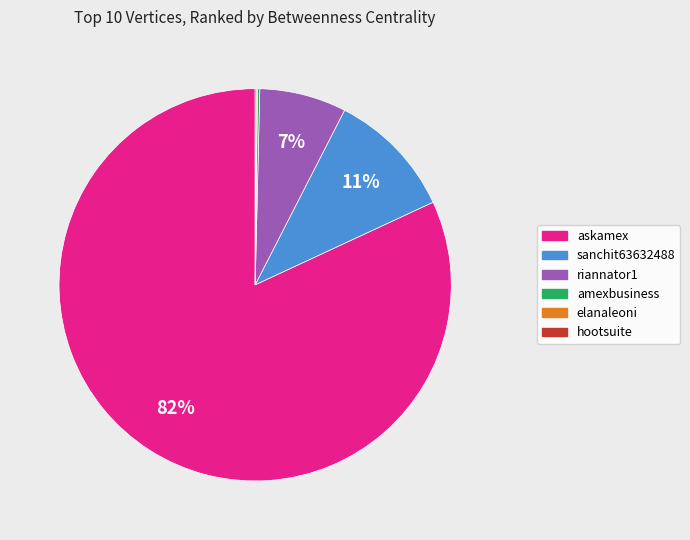

Does askamex account for over 50% of the chart?

Yes